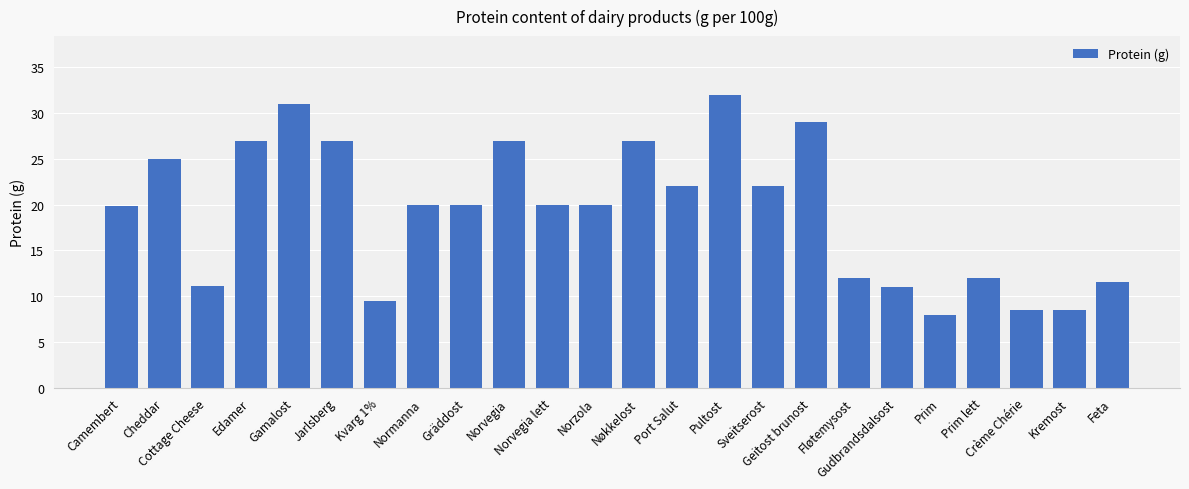

What is the sum of all values?

460.9